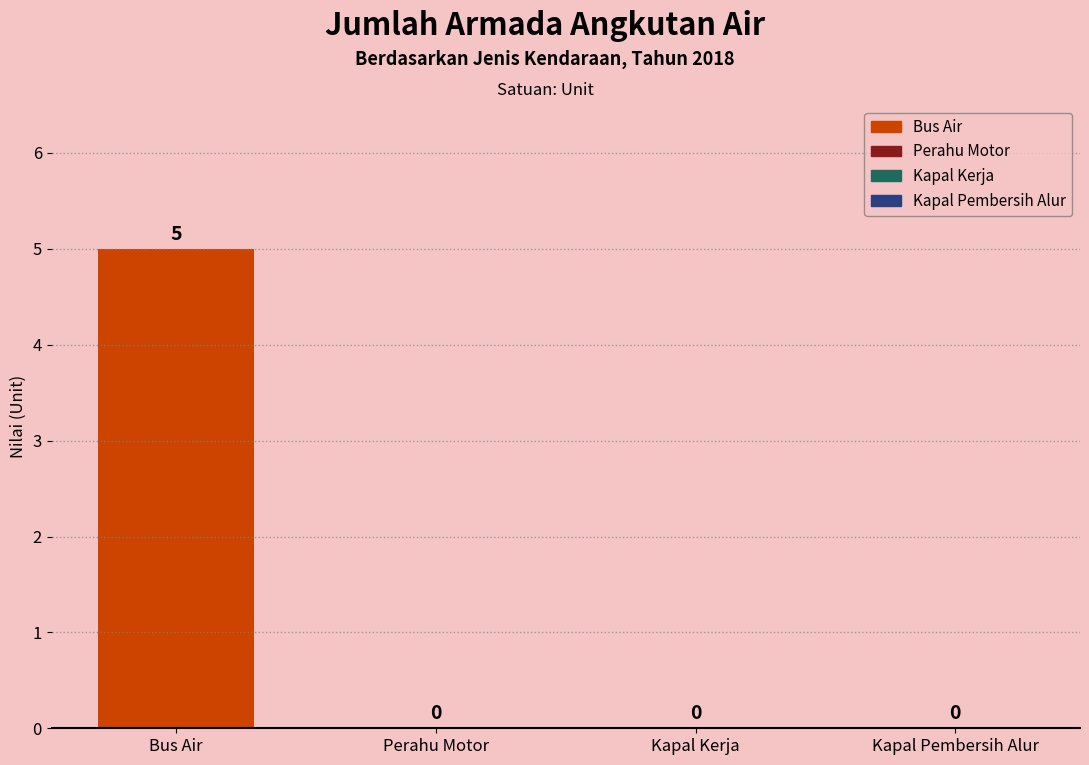

At which label is the value closest to 2?

Perahu Motor